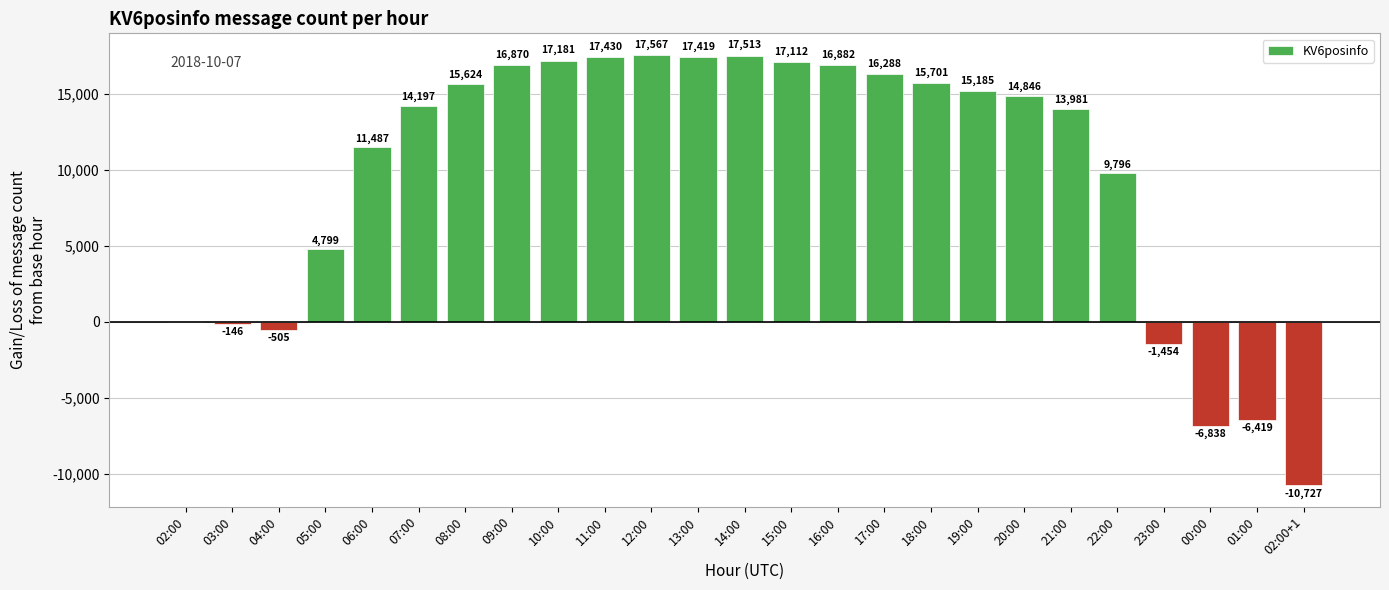

Which label corresponds to the largest value in the chart?

12:00